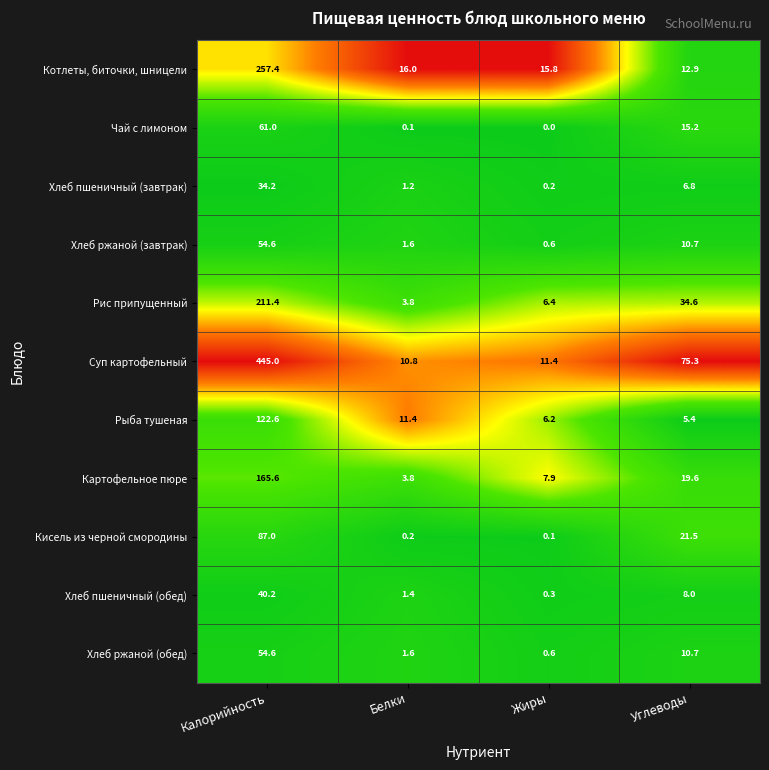

At which category is the sum across all series the highest?

Калорийность